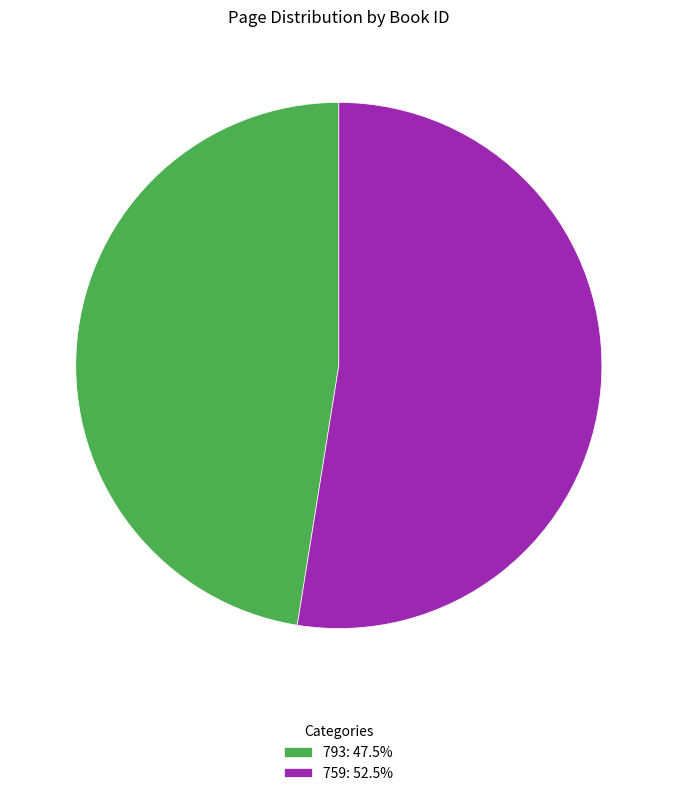

What is the majority slice?

759